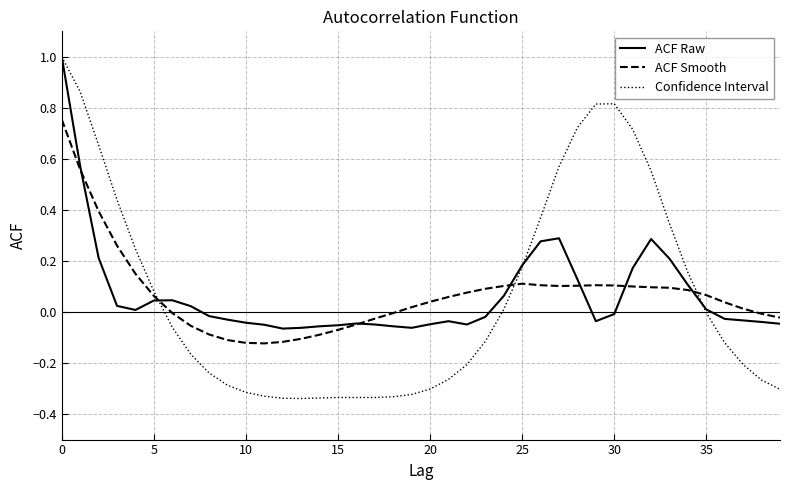

List the series in order of their overall mean, lowest first.

Confidence Interval, ACF Smooth, ACF Raw